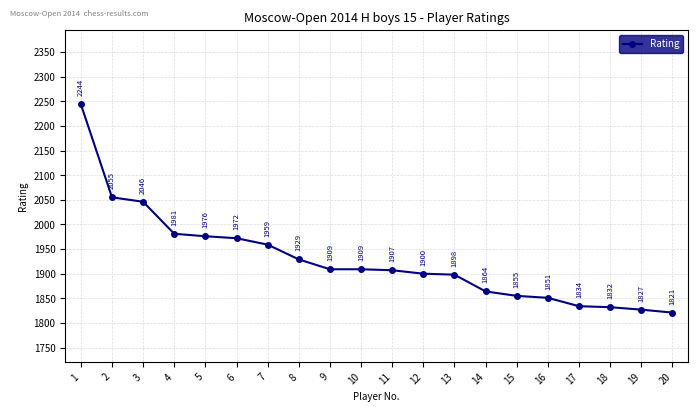

Reading right to left, what are all the values shown in this chart?

1821	1827	1832	1834	1851	1855	1864	1898	1900	1907	1909	1909	1929	1959	1972	1976	1981	2046	2055	2244